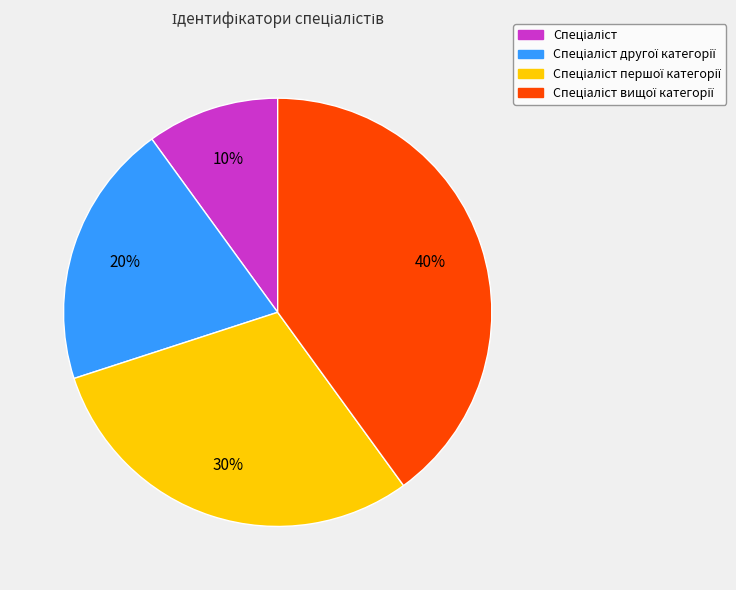

Is there a majority slice in this chart?

No